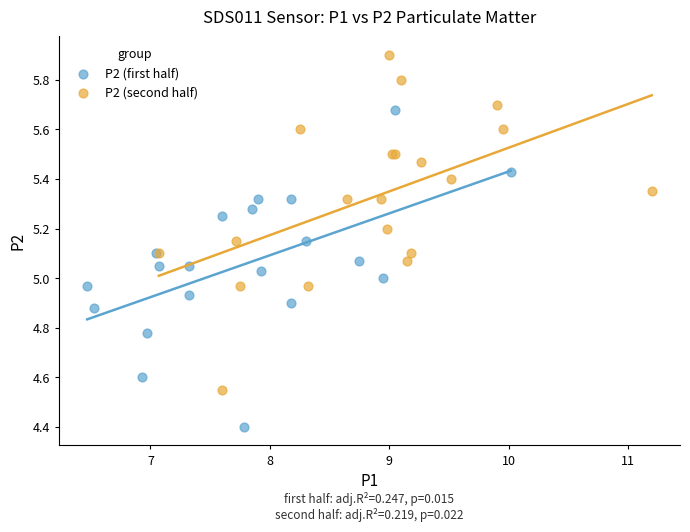

Which series contains the lowest Y value?

P2 (first half)